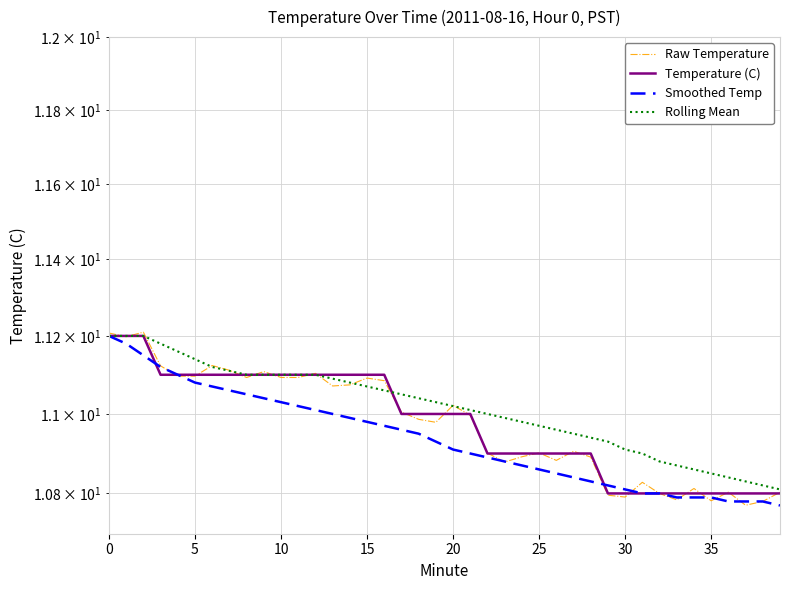

Reading left to right, transcribe all the data shown in this chart.

Raw Temperature: 11.2	11.2	11.2	11.1	11.1	11.1	11.1	11.1	11.1	11.1	11.1	11.1	11.1	11.1	11.1	11.1	11.1	11.0	11.0	11.0	11.0	11.0	10.9	10.9	10.9	10.9	10.9	10.9	10.9	10.8	10.8	10.8	10.8	10.8	10.8	10.8	10.8	10.8	10.8	10.8
Temperature (C): 11.2	11.2	11.2	11.1	11.1	11.1	11.1	11.1	11.1	11.1	11.1	11.1	11.1	11.1	11.1	11.1	11.1	11.0	11.0	11.0	11.0	11.0	10.9	10.9	10.9	10.9	10.9	10.9	10.9	10.8	10.8	10.8	10.8	10.8	10.8	10.8	10.8	10.8	10.8	10.8
Smoothed Temp: 11.2	11.2	11.2	11.1	11.1	11.1	11.1	11.1	11.1	11.0	11.0	11.0	11.0	11.0	11.0	11.0	11.0	11.0	10.9	10.9	10.9	10.9	10.9	10.9	10.9	10.9	10.8	10.8	10.8	10.8	10.8	10.8	10.8	10.8	10.8	10.8	10.8	10.8	10.8	10.8
Rolling Mean: 11.2	11.2	11.2	11.2	11.2	11.1	11.1	11.1	11.1	11.1	11.1	11.1	11.1	11.1	11.1	11.1	11.1	11.1	11.0	11.0	11.0	11.0	11.0	11.0	11.0	11.0	11.0	10.9	10.9	10.9	10.9	10.9	10.9	10.9	10.9	10.8	10.8	10.8	10.8	10.8